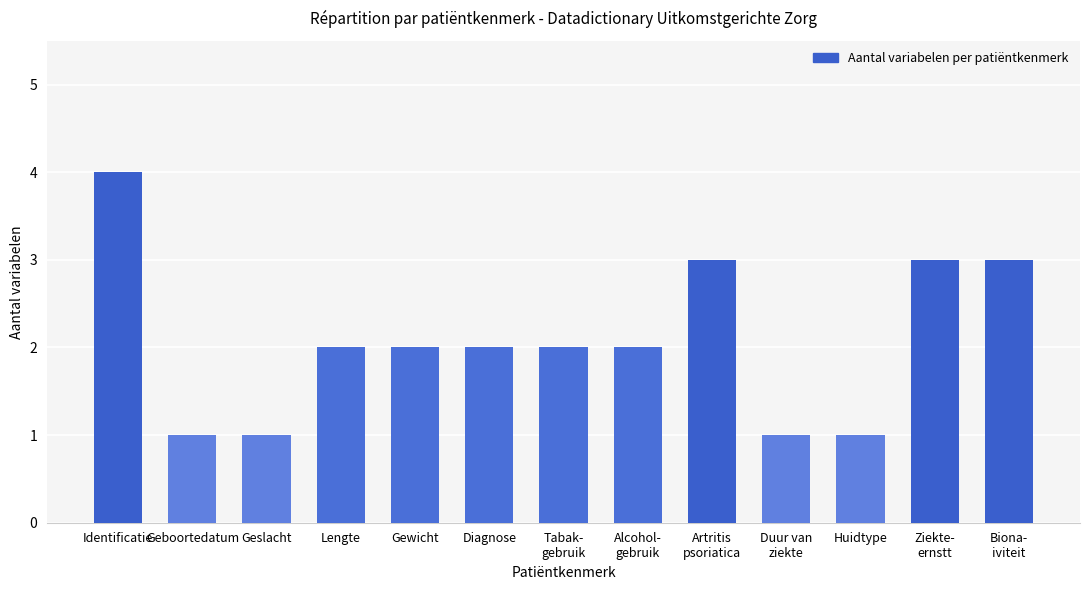

Approximately how many times larger is the value at Diagnose compared to Identificatie?

0.5